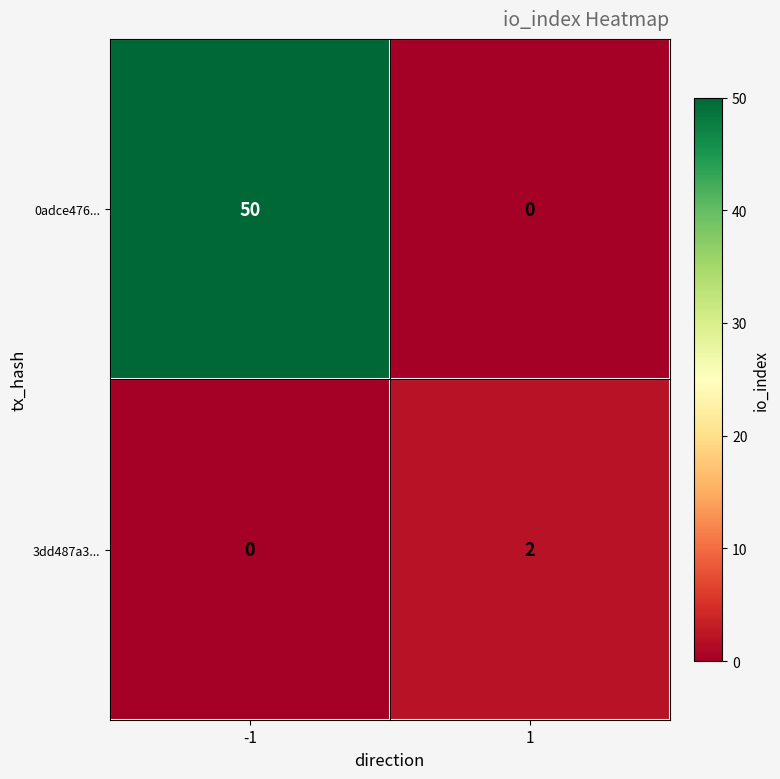

Rank the series by their average value, from lowest to highest.

3dd487a3..., 0adce476...